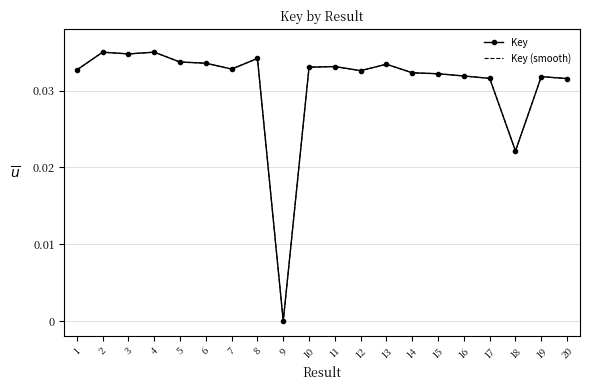

True or false: Key (smooth) and Key intersect in this chart.

False